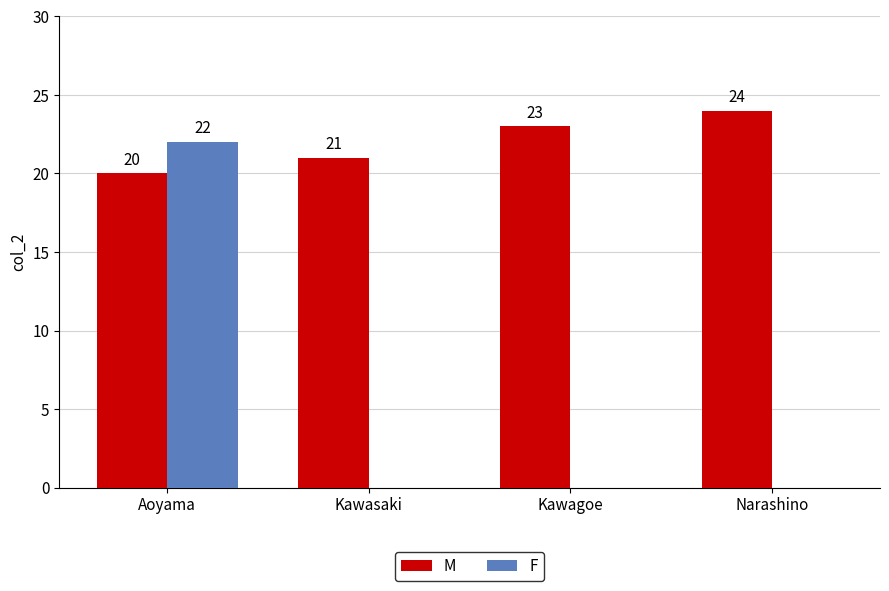

Which series changed the most between Aoyama and Kawasaki?

F